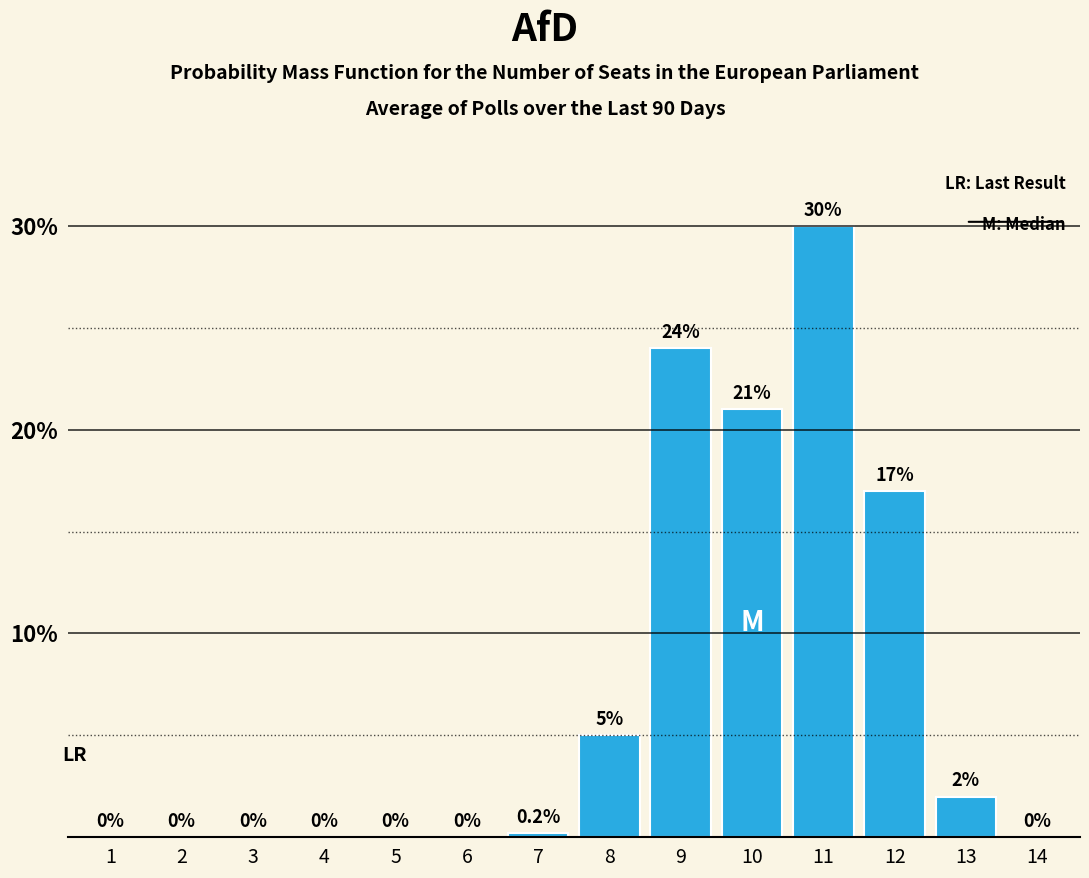

Reading left to right, extract all data points from this chart.

1=0.0	2=0.0	3=0.0	4=0.0	5=0.0	6=0.0	7=0.2	8=5.0	9=24.0	10=21.0	11=30.0	12=17.0	13=2.0	14=0.0